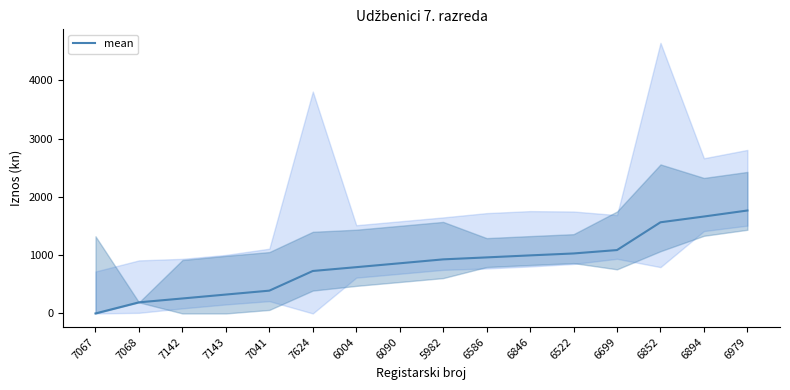

Does the chart have visible grid lines?

No